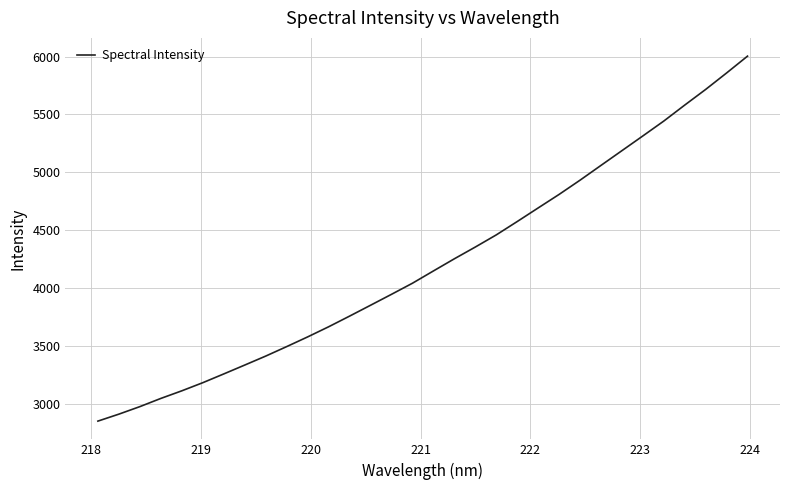

What is the difference between the maximum and minimum values?

3154.2